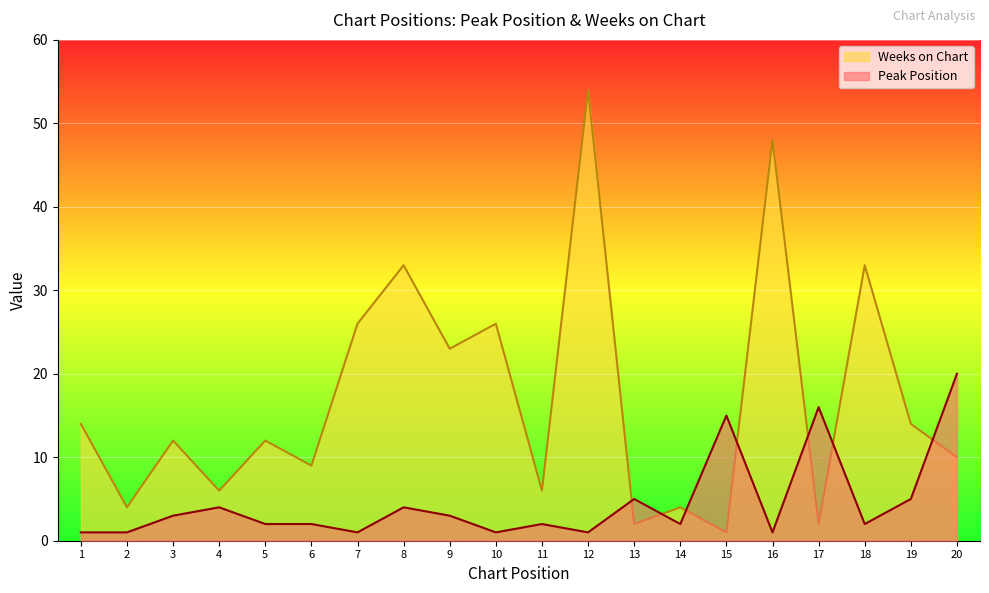

Reading left to right, transcribe all the data shown in this chart.

Peak Position: 1=1	2=1	3=3	4=4	5=2	6=2	7=1	8=4	9=3	10=1	11=2	12=1	13=5	14=2	15=15	16=1	17=16	18=2	19=5	20=20
Weeks on Chart: 1=14	2=4	3=12	4=6	5=12	6=9	7=26	8=33	9=23	10=26	11=6	12=54	13=2	14=4	15=1	16=48	17=2	18=33	19=14	20=10